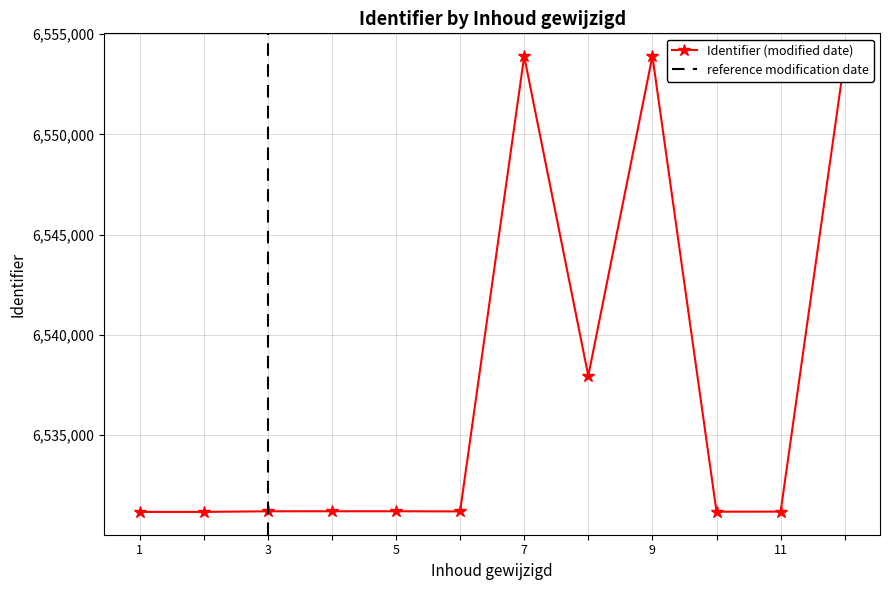

What is the minimum value for Identifier (modified date)?

6531170